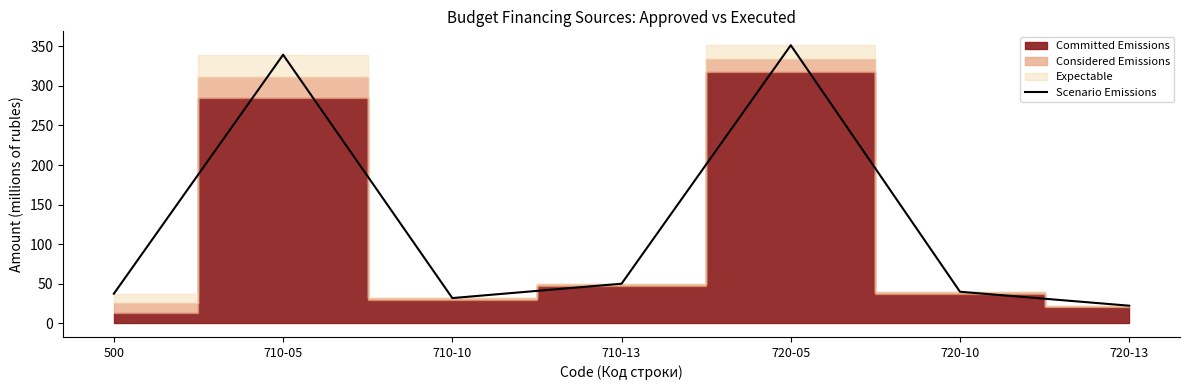

Reading right to left, extract all data points from this chart.

720-13=22.0	720-10=39.6	720-05=351.5	710-13=49.8	710-10=31.7	710-05=339.5	500=37.2